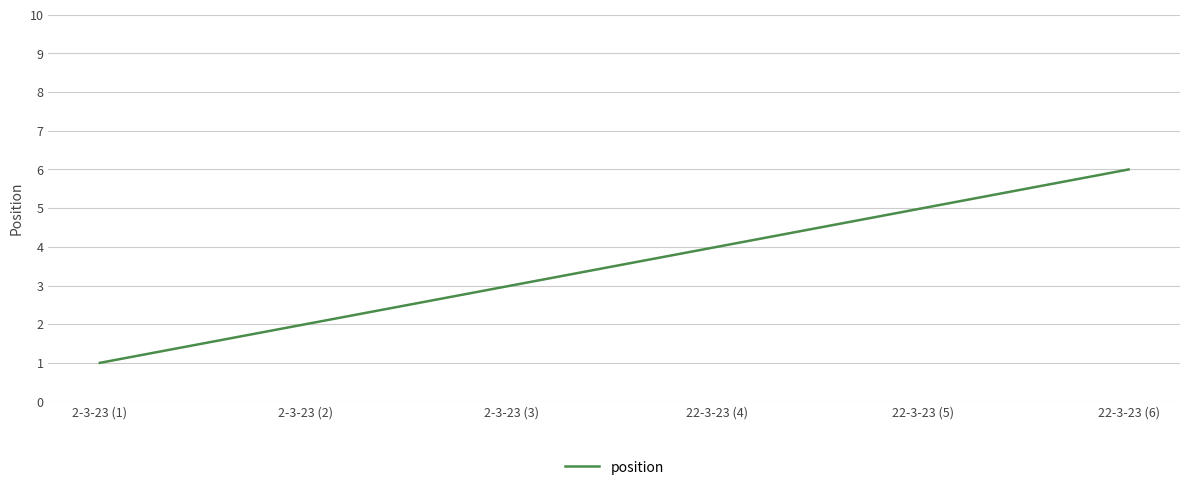

Approximately how many times larger is the value at 2-3-23 (2) compared to 22-3-23 (4)?

0.5